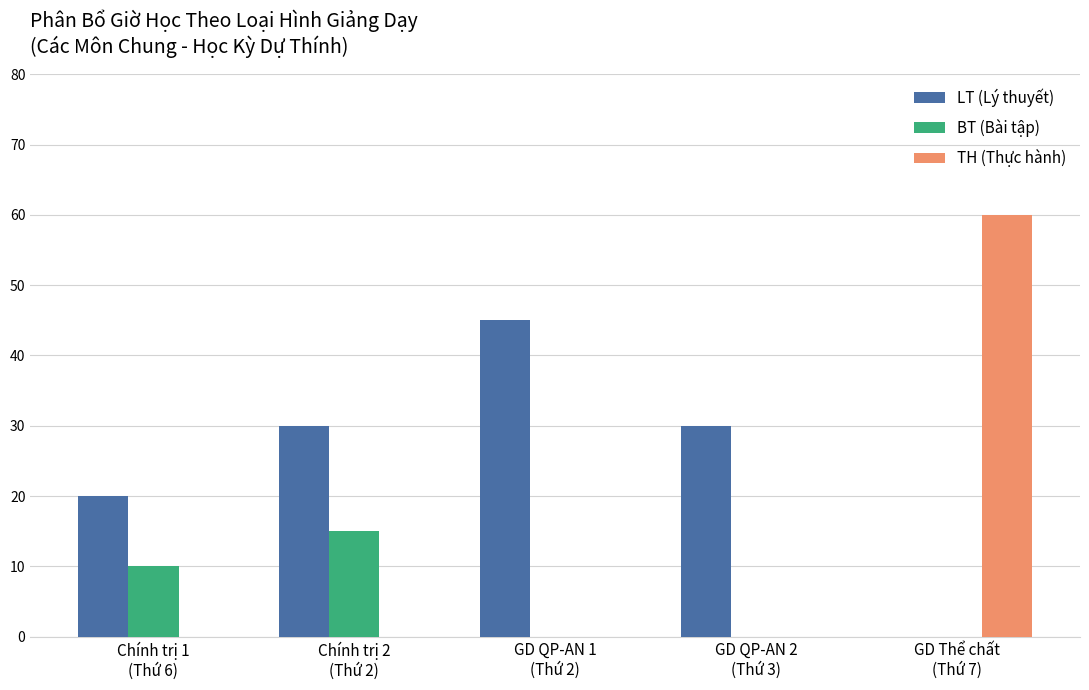

What is the spread (max minus min) of values at Chính trị 2
(Thứ 2)?

30